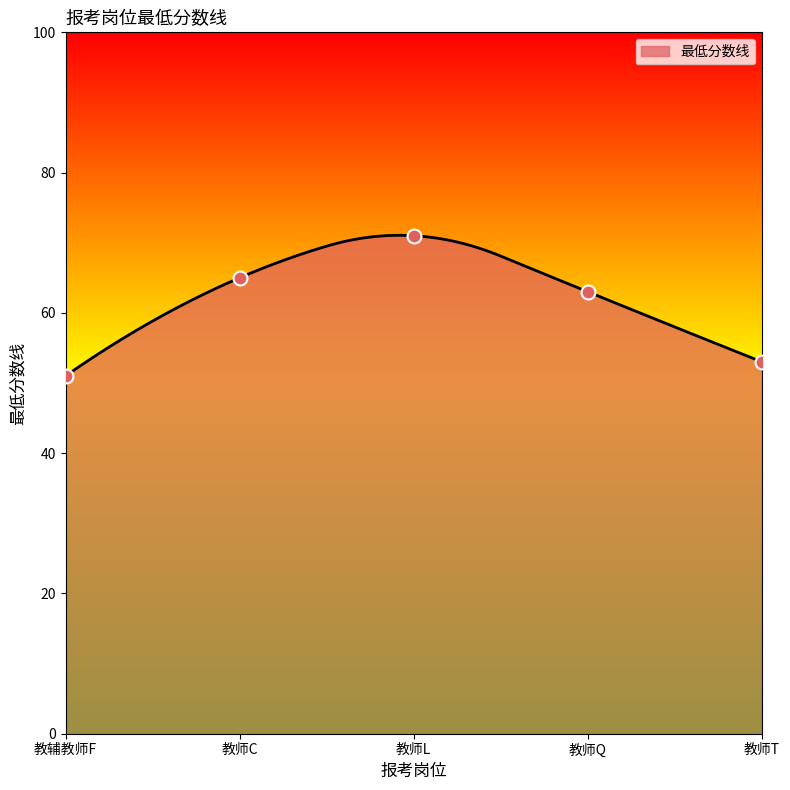

Approximately how many times larger is the value at 教辅教师F compared to 教师C?

0.8